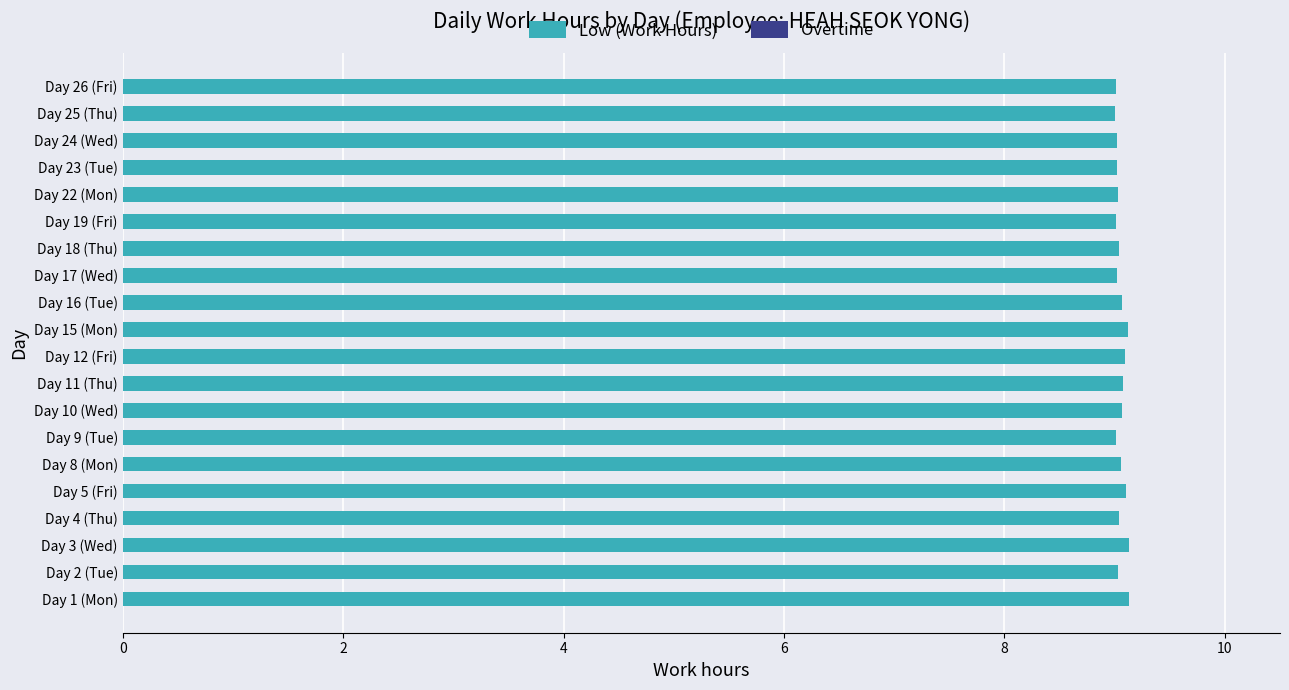

The value at Day 11 (Thu) is 16.0. True or false?

False